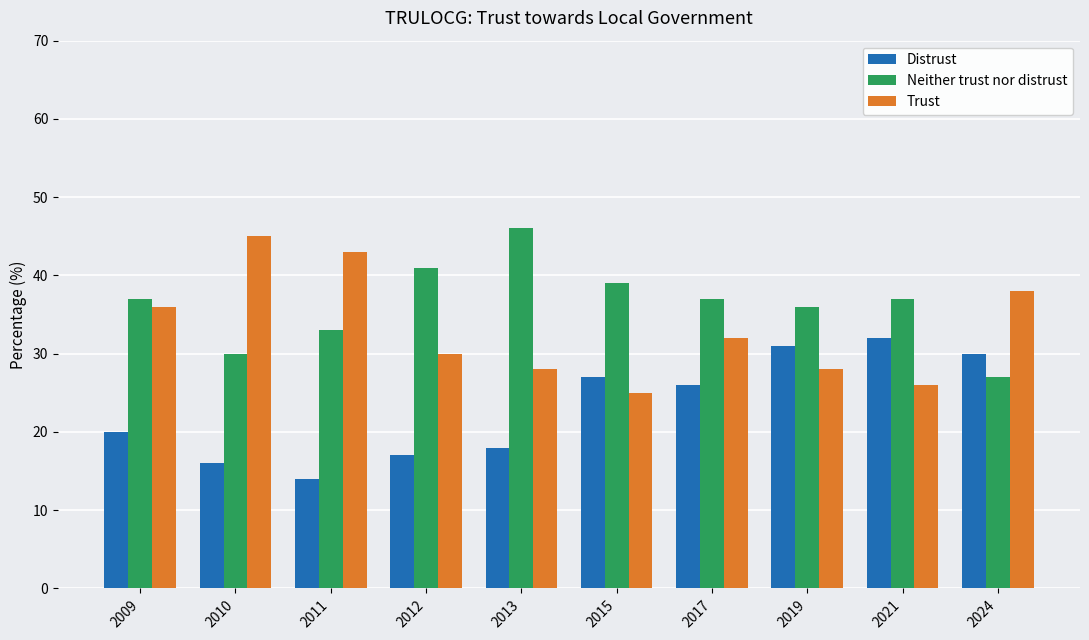

The value of Distrust at 2015 is 27. True or false?

True